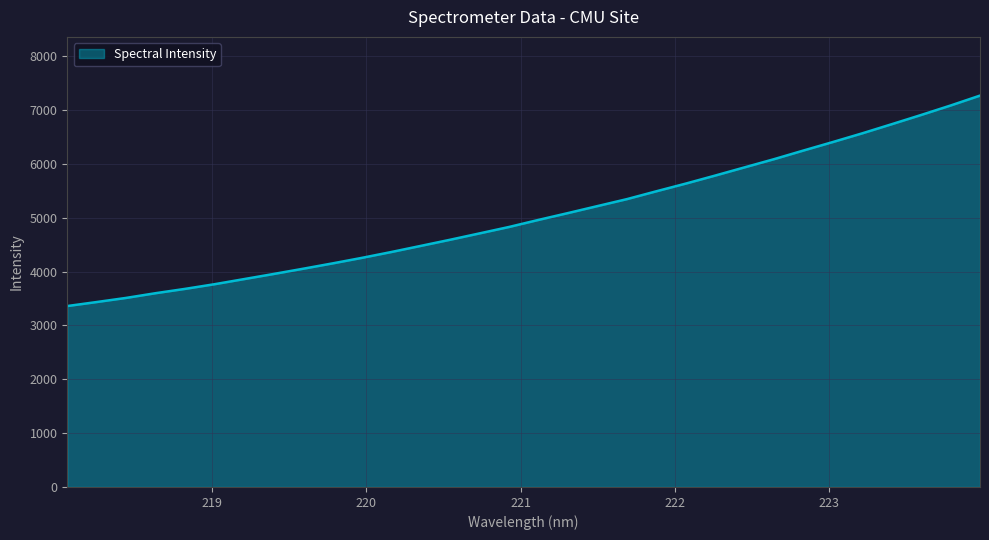

What is the smallest value displayed?

3359.0